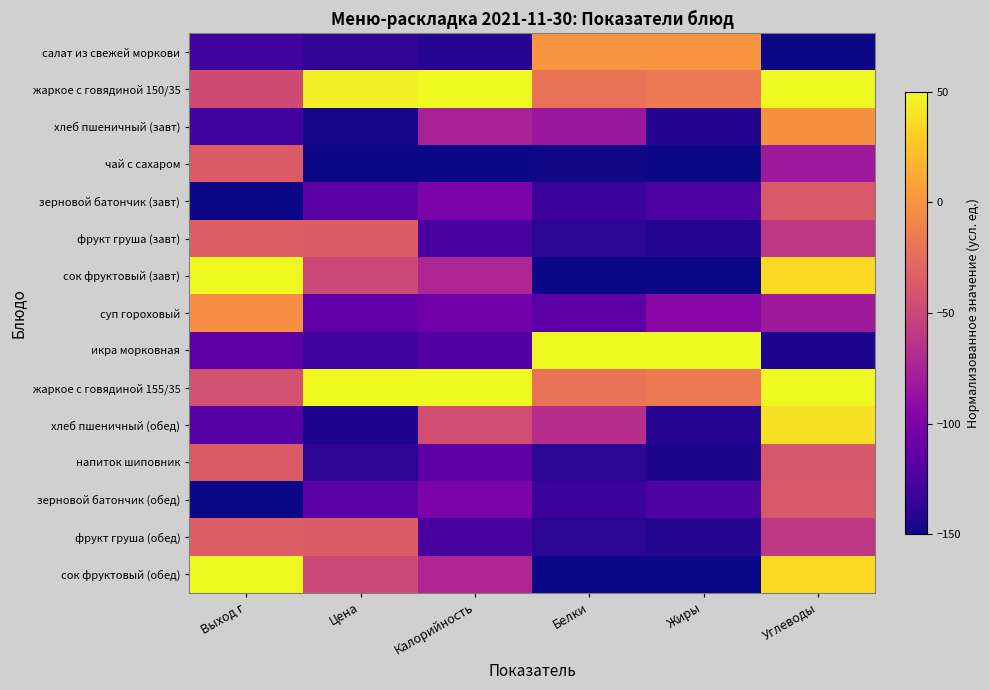

Reading left to right, what are all the values shown in this chart?

салат из свежей моркови: Выход г=-130.0	Цена=-136.9	Калорийность=-141.8	Белки=0.4	Жиры=-0.3	Углеводы=-150.0
жаркое с говядиной 150/35: Выход г=-46.7	Цена=45.8	Калорийность=50.0	Белки=-20.5	Жиры=-16.2	Углеводы=50.0
хлеб пшеничный (завт): Выход г=-130.0	Цена=-147.1	Калорийность=-76.5	Белки=-83.4	Жиры=-143.6	Углеводы=-2.1
чай с сахаром: Выход г=-36.7	Цена=-150.0	Калорийность=-150.0	Белки=-148.5	Жиры=-150.0	Углеводы=-81.9
зерновой батончик (завт): Выход г=-150.0	Цена=-118.6	Калорийность=-101.0	Белки=-132.5	Жиры=-124.2	Углеводы=-37.4
фрукт груша (завт): Выход г=-33.3	Цена=-35.5	Калорийность=-126.4	Белки=-139.3	Жиры=-142.7	Углеводы=-60.7
сок фруктовый (завт): Выход г=50.0	Цена=-48.8	Калорийность=-72.7	Белки=-150.0	Жиры=-150.0	Углеводы=35.1
суп гороховый: Выход г=-3.3	Цена=-113.3	Калорийность=-106.5	Белки=-116.4	Жиры=-93.7	Углеводы=-81.2
икра морковная: Выход г=-116.7	Цена=-129.8	Калорийность=-121.0	Белки=50.0	Жиры=50.0	Углеводы=-145.1
жаркое с говядиной 155/35: Выход г=-43.3	Цена=50.0	Калорийность=50.0	Белки=-20.5	Жиры=-16.2	Углеводы=50.0
хлеб пшеничный (обед): Выход г=-120.0	Цена=-144.2	Калорийность=-44.6	Белки=-66.8	Жиры=-142.1	Углеводы=38.4
напиток шиповник: Выход г=-36.7	Цена=-138.6	Калорийность=-116.4	Белки=-139.8	Жиры=-146.0	Углеводы=-39.0
зерновой батончик (обед): Выход г=-150.0	Цена=-118.6	Калорийность=-101.0	Белки=-132.5	Жиры=-124.2	Углеводы=-37.4
фрукт груша (обед): Выход г=-33.3	Цена=-35.5	Калорийность=-126.4	Белки=-139.3	Жиры=-142.7	Углеводы=-60.7
сок фруктовый (обед): Выход г=50.0	Цена=-48.8	Калорийность=-72.7	Белки=-150.0	Жиры=-150.0	Углеводы=35.1